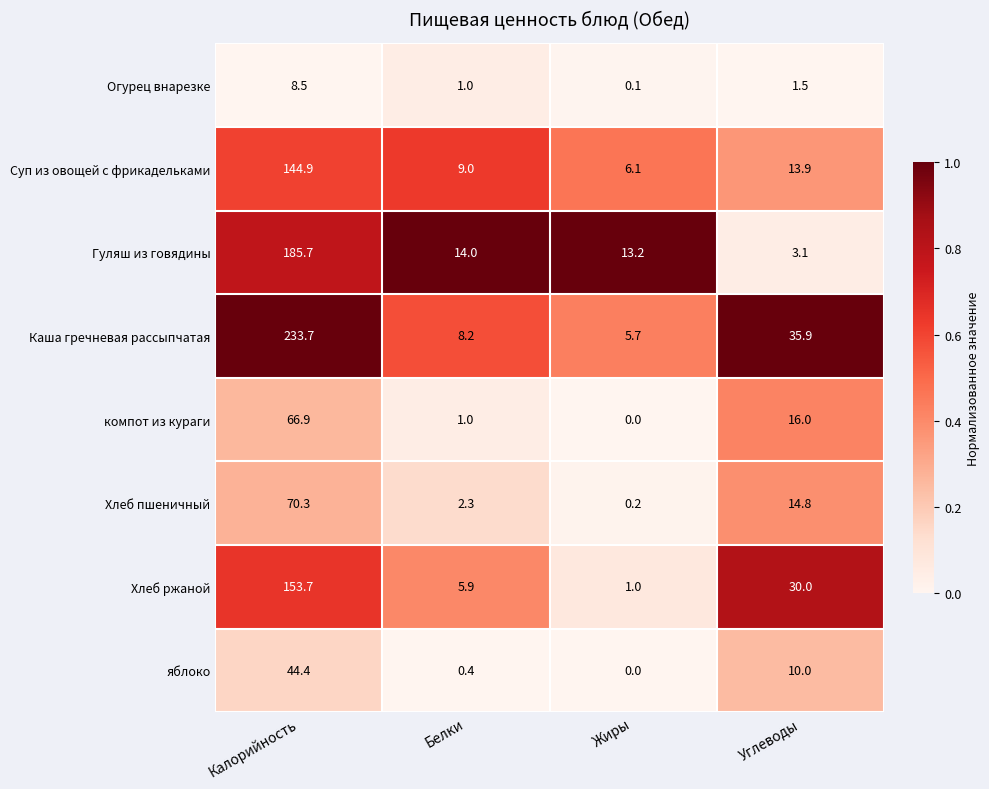

Is it true that Гуляш из говядины equals 13.2 at Жиры?

True